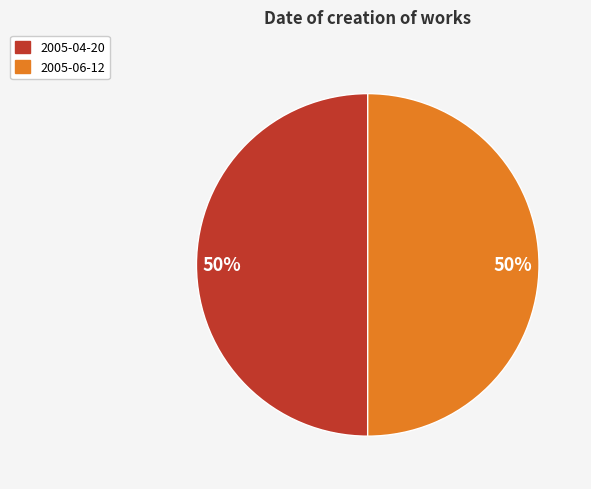

Is it true that 2005-06-12 is 50% of the pie?

True